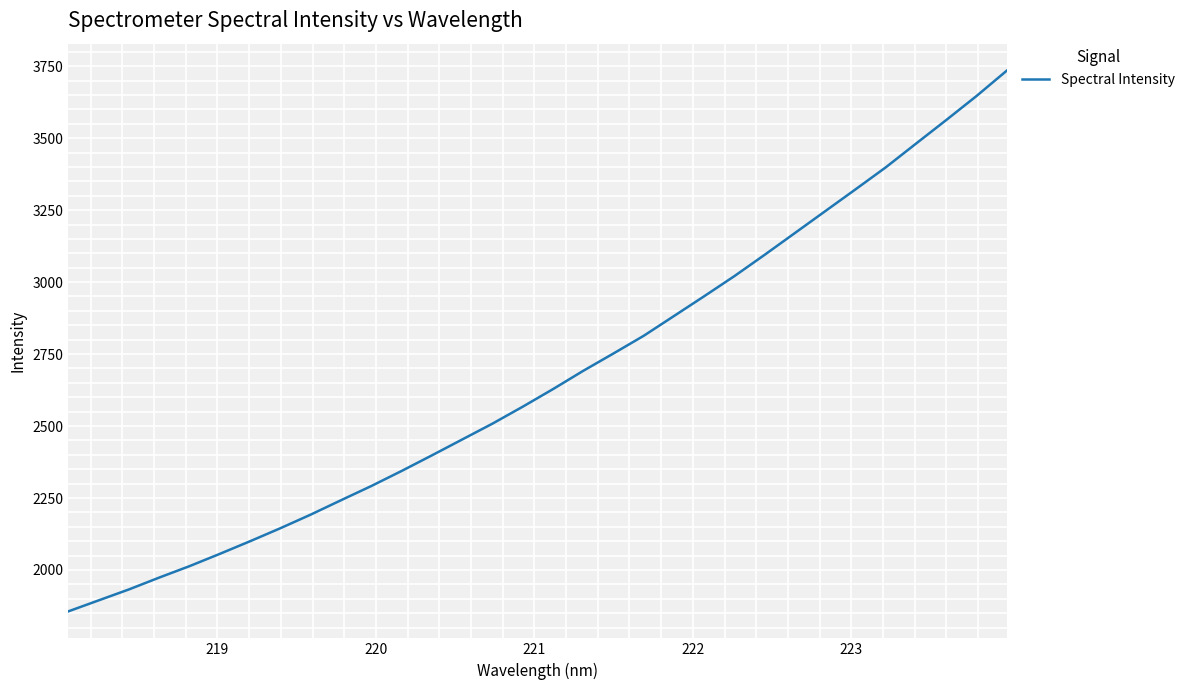

What is the maximum value shown in the chart?

3734.4